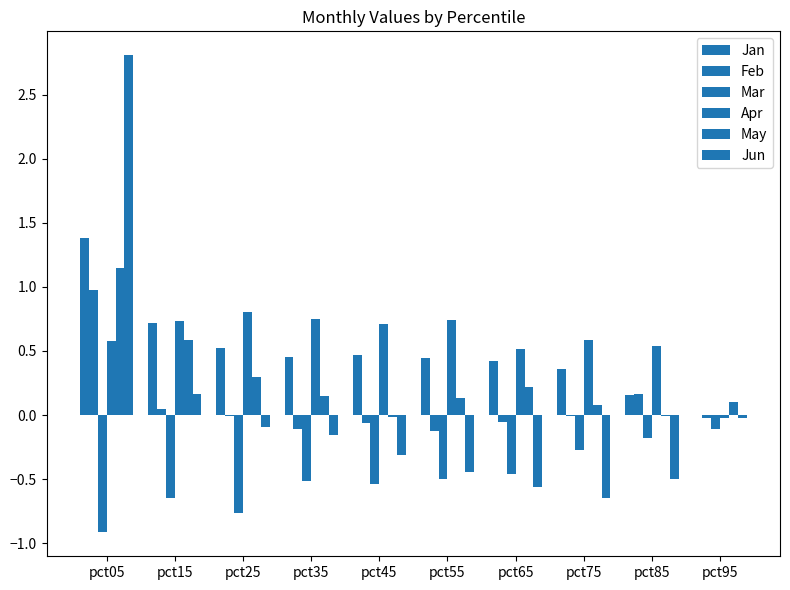

What is the total value across all series at pct95?

-0.1